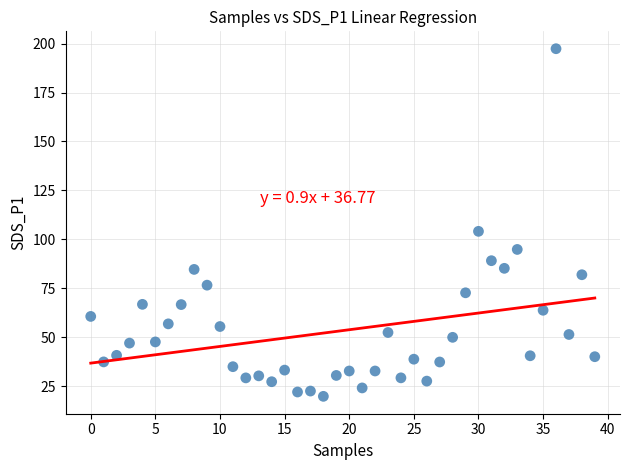

What Y value in the scatter plot is closest to 108?

104.1